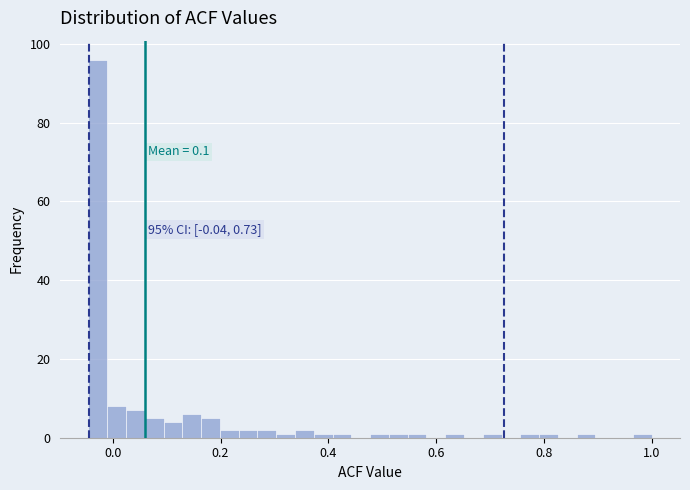

Read against the x-axis, roughly where is the centre of the tallest bar?

-0.02